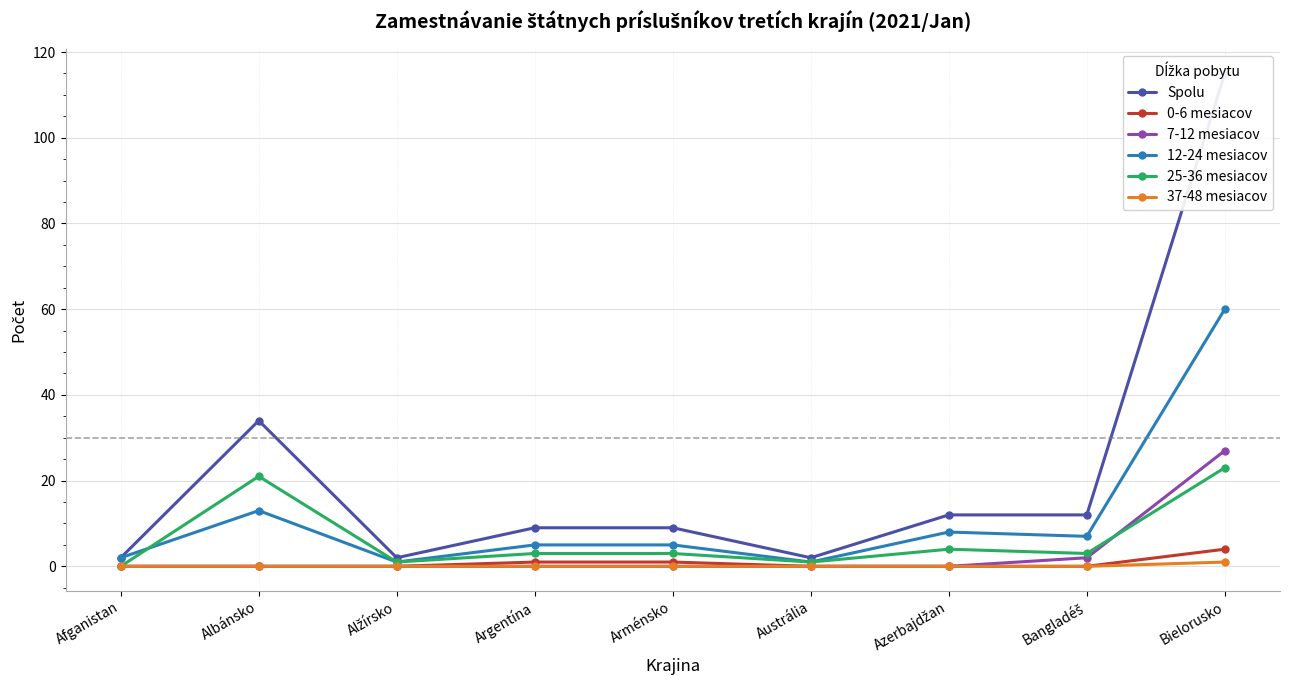

Which has a higher value, Bangladéš or Bielorusko?

Bielorusko